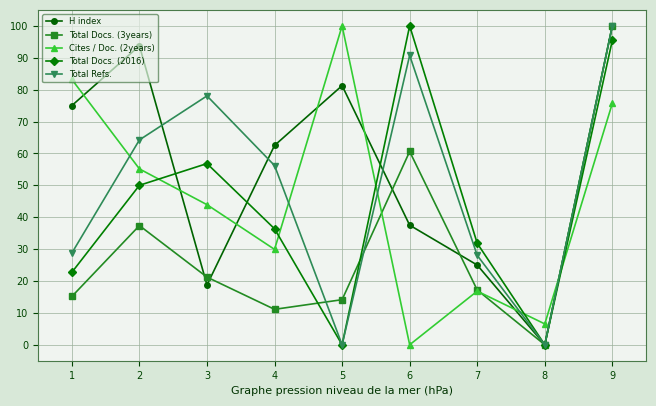

Which series has the largest total across all categories?

H index